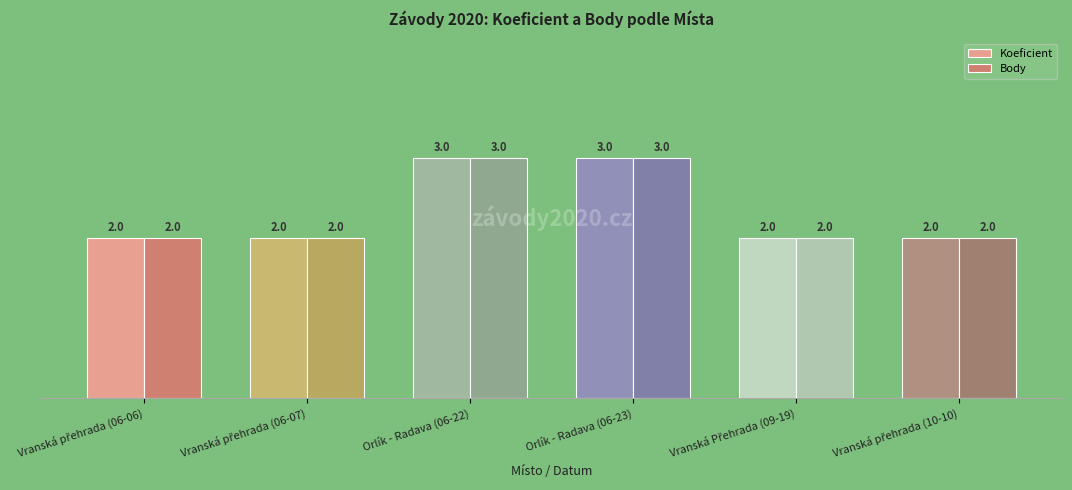

Read the Koeficient value at Orlík - Radava (06-22).

3